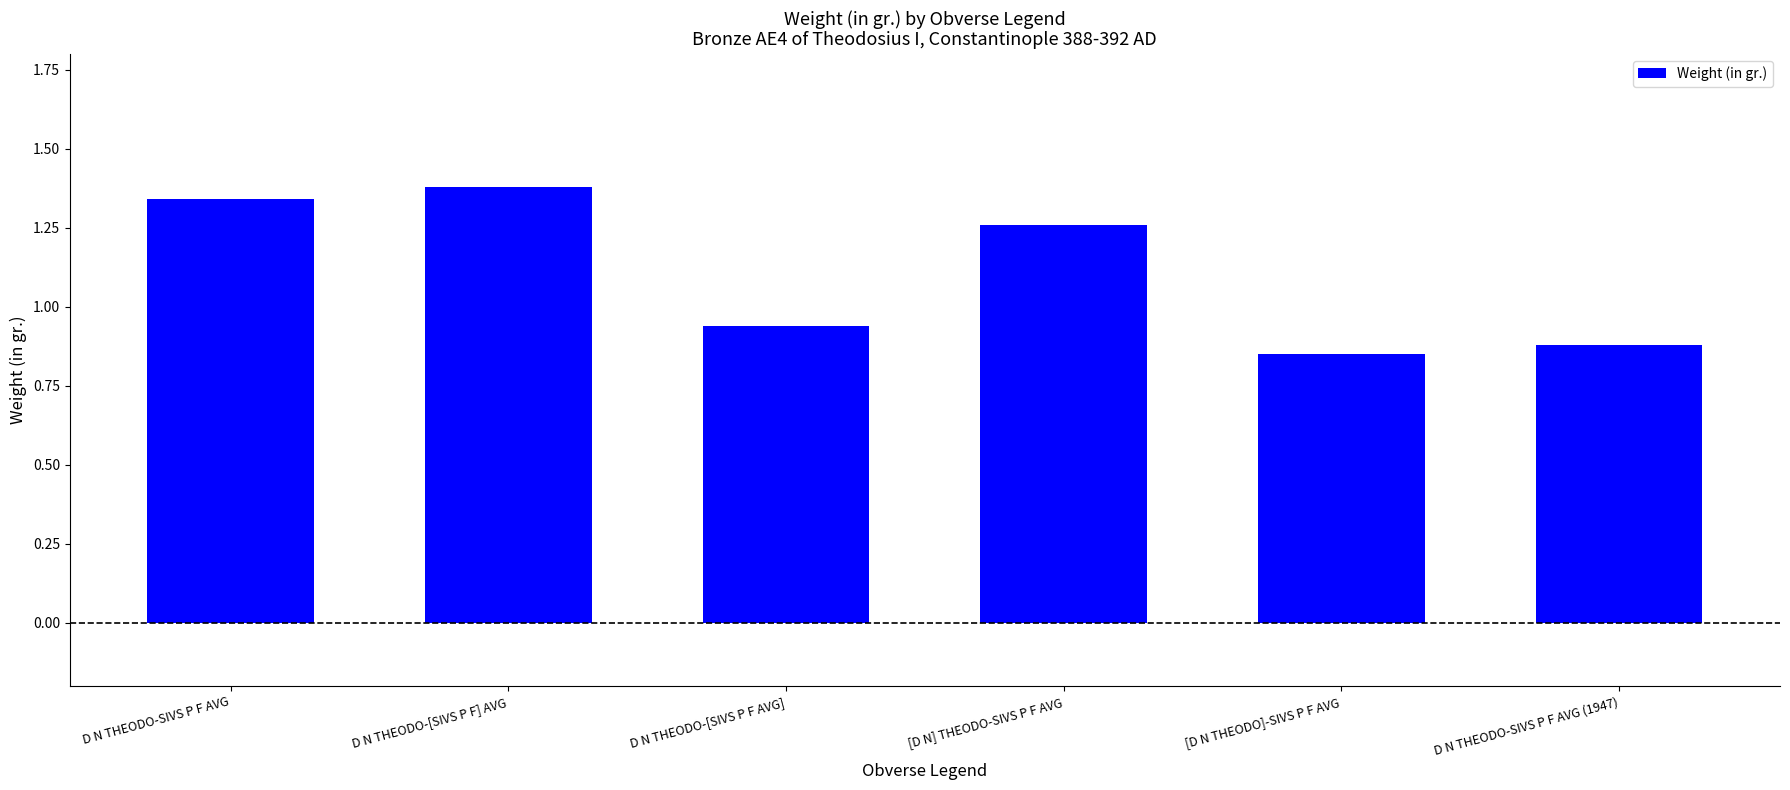

Where is the data nearest to the value 1?

D N THEODO-[SIVS P F AVG]